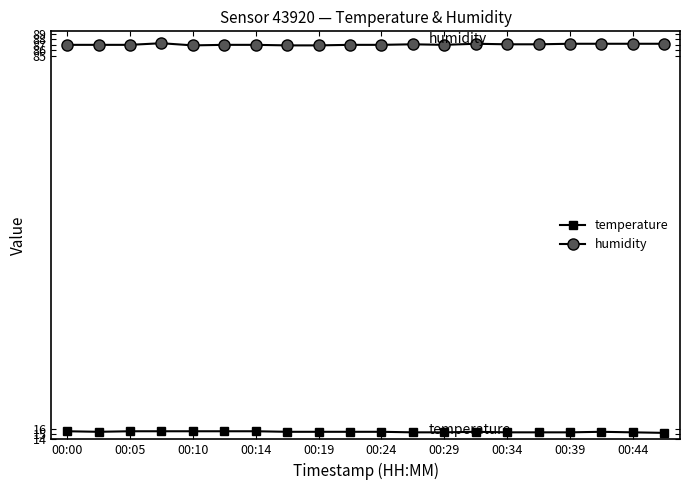

What is the maximum value for temperature?

15.5